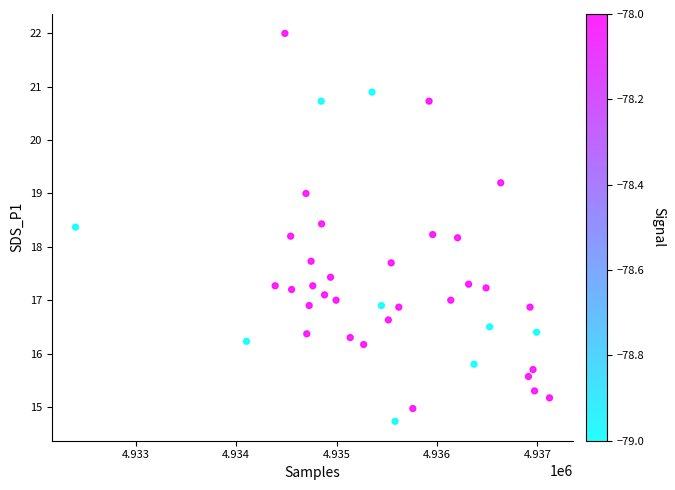

What is the range of Y values (max minus min)?

7.3